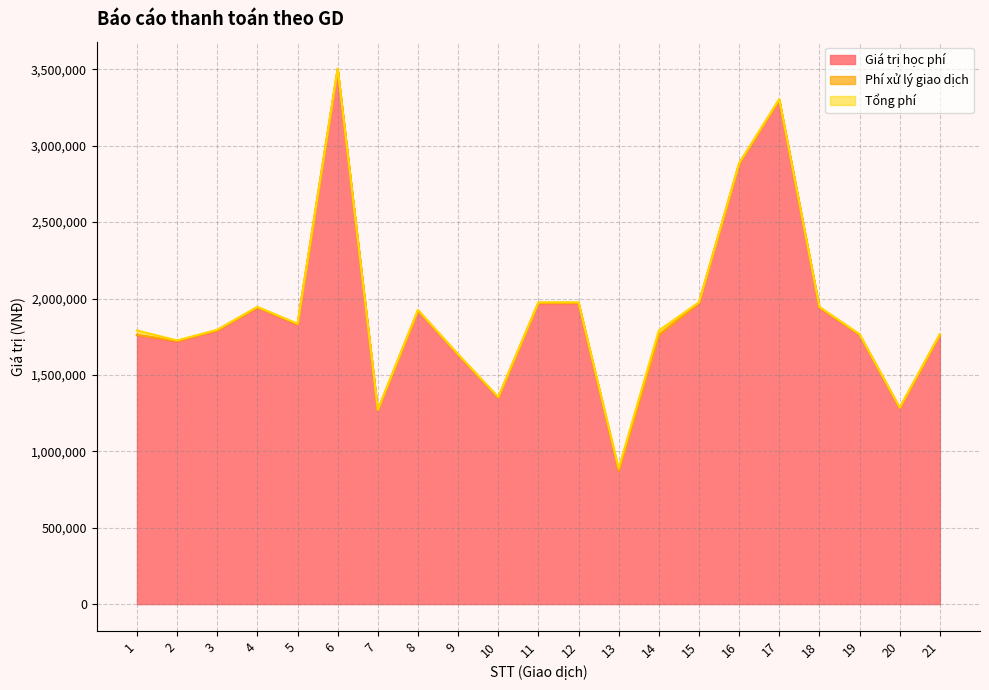

What is the sum of the Phí xử lý giao dịch values at 13 and 11?

5500